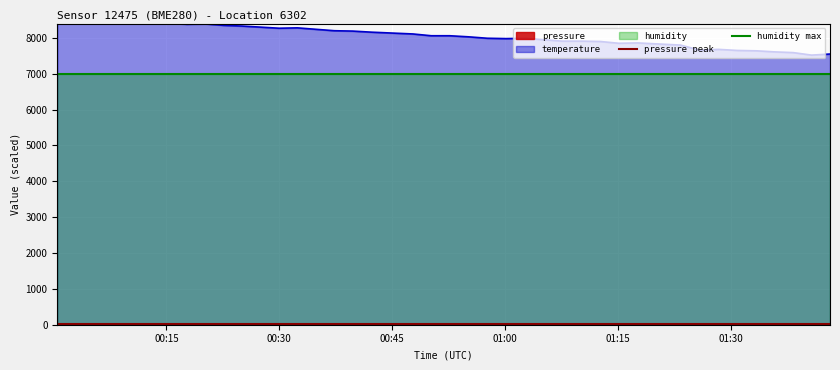

The value of humidity max at 00:15 is 2060.3. True or false?

False